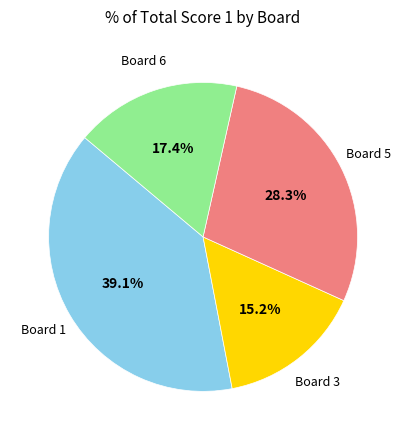

Is there a majority slice in this chart?

No